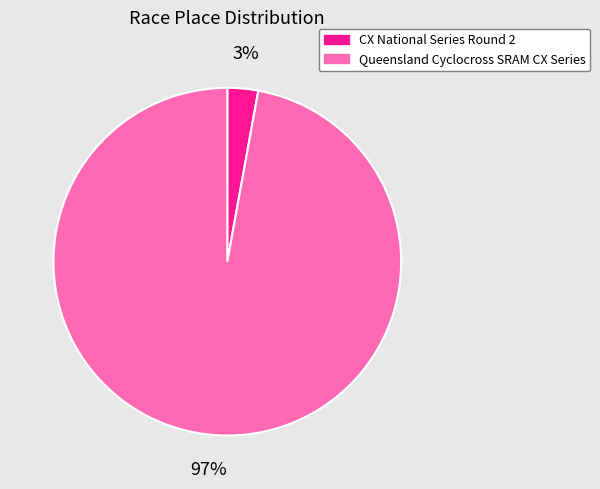

Do Queensland Cyclocross SRAM CX Series and CX National Series Round 2 together represent more than half of the pie?

Yes